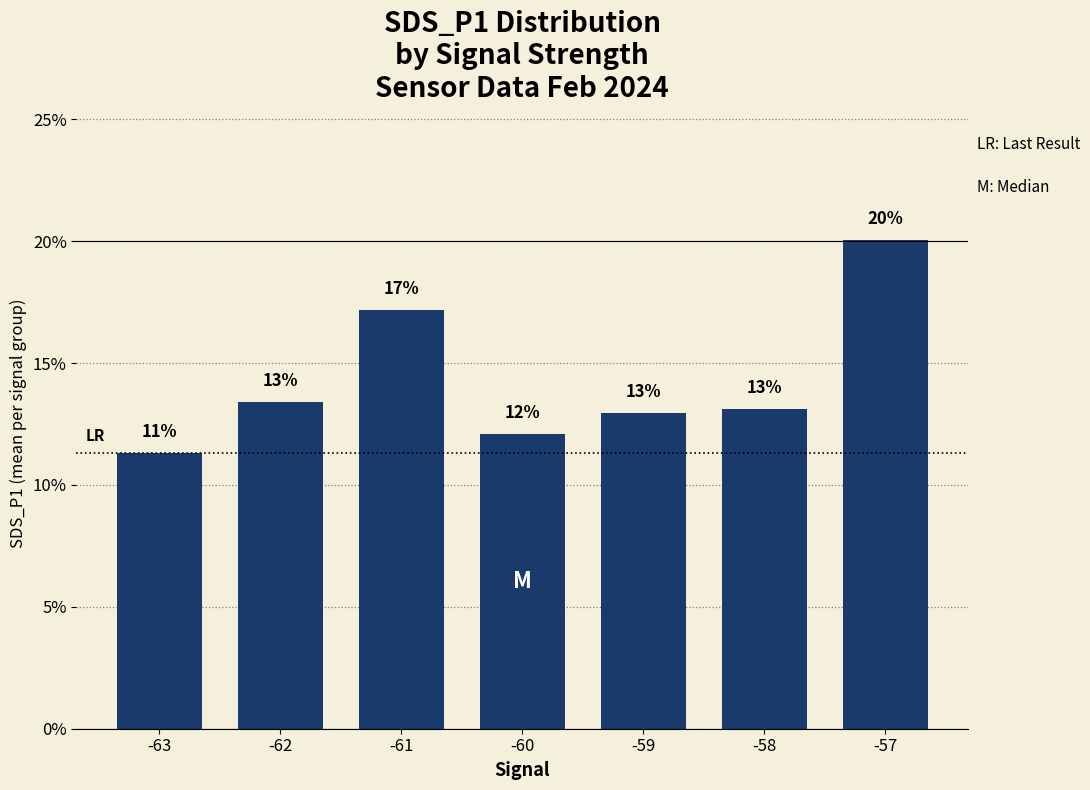

What is the greatest value displayed?

20.1